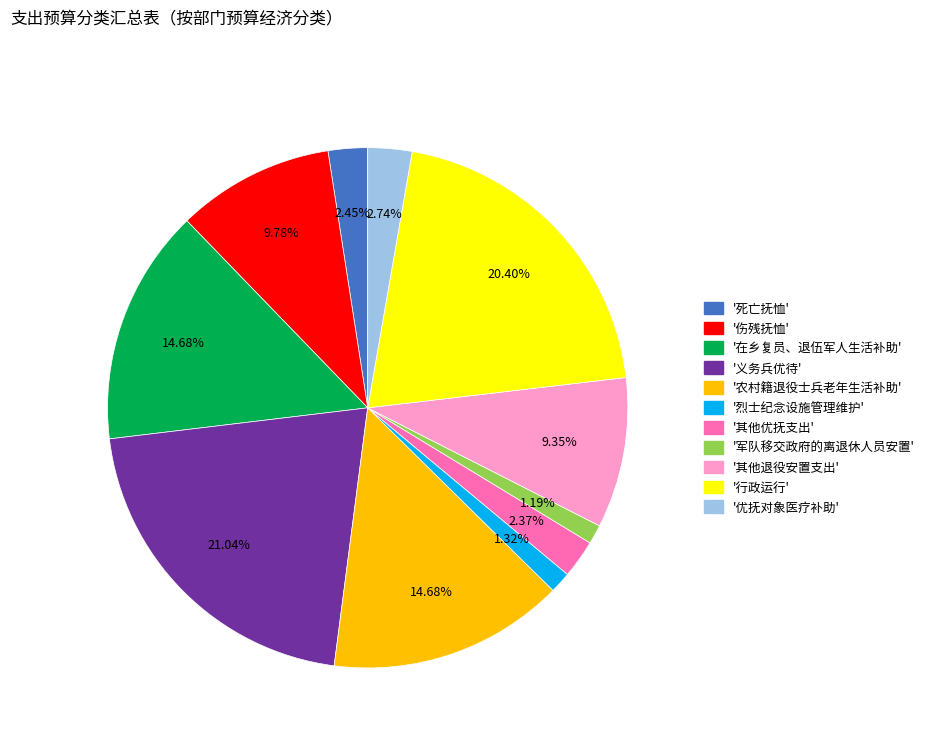

Is there a majority slice in this chart?

No